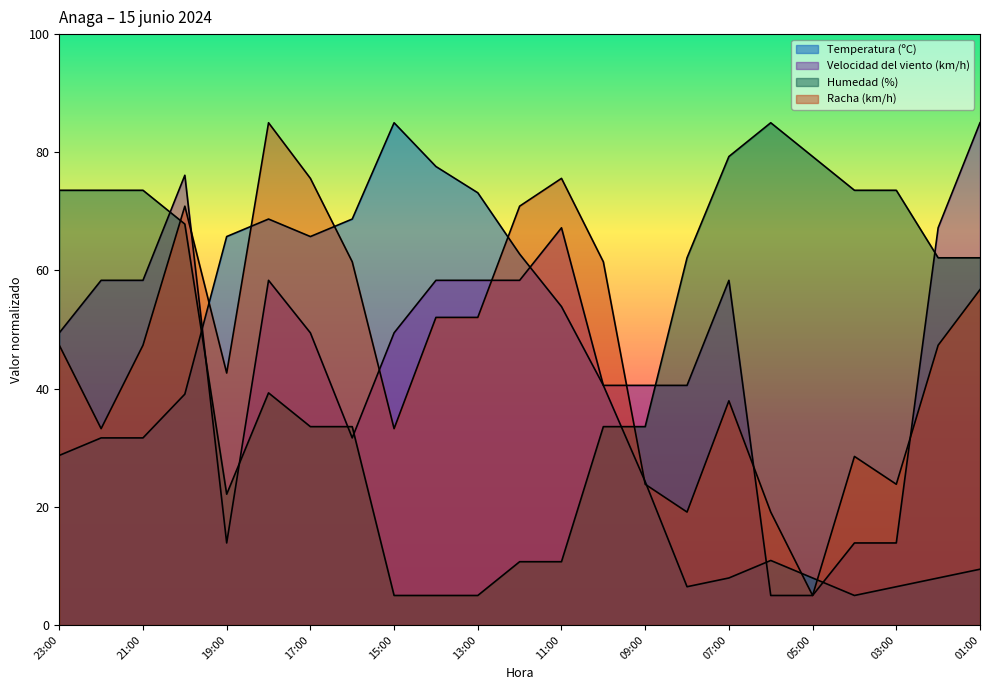

What is the label of the 4th point from the right?

04:00